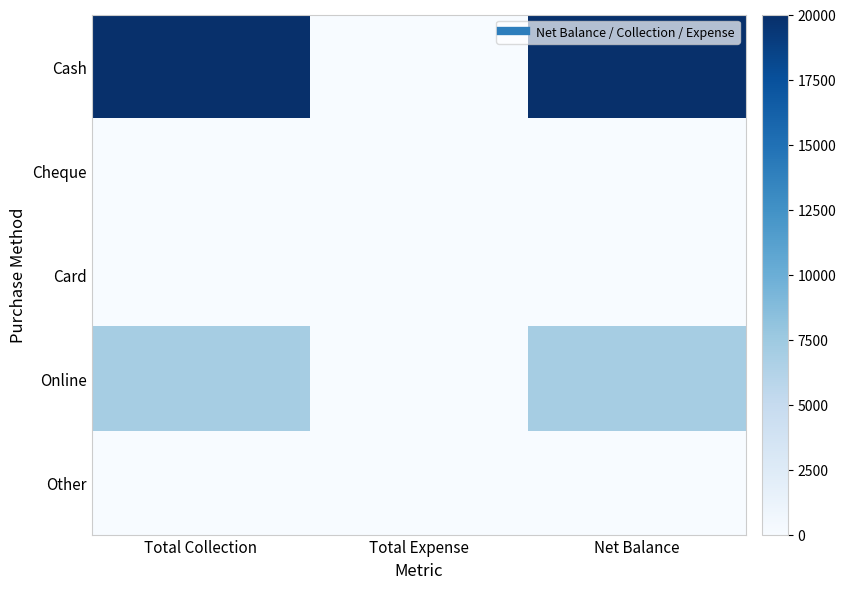

Which series changed the most between Total Collection and Net Balance?

Cash